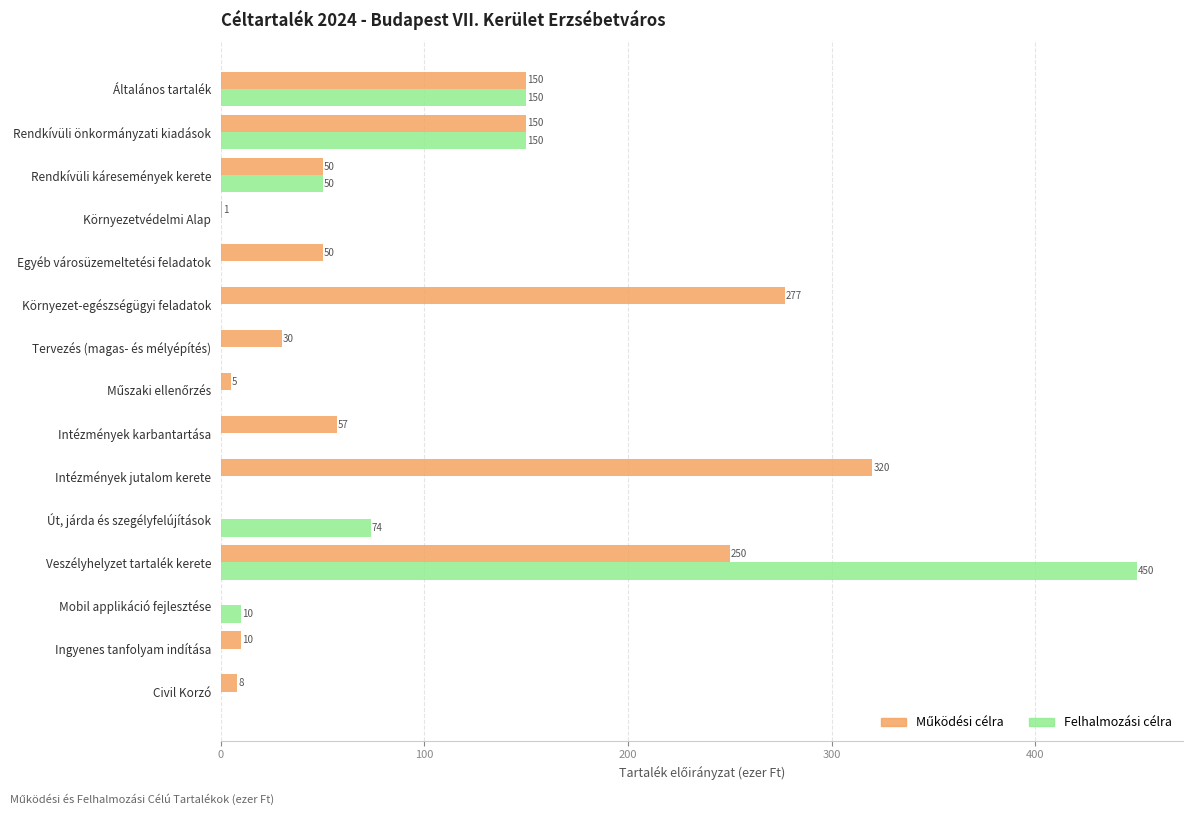

What is the maximum value for Felhalmozási célra?

450.0